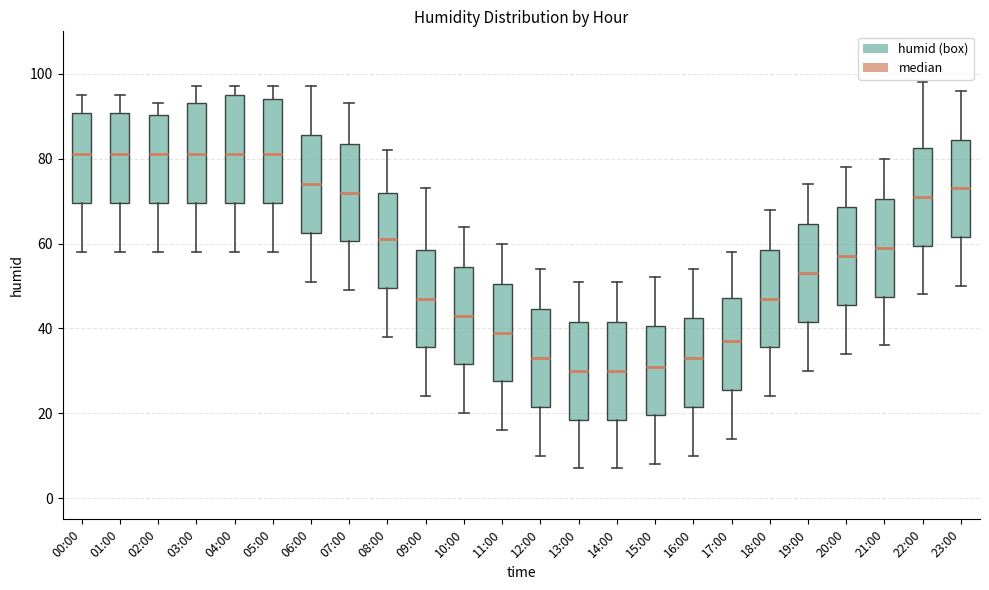

Where does the median line of the box for 05:00 sit on the y-axis? The values are not printed on the chart, so give them approximately, as read against the axis.

82